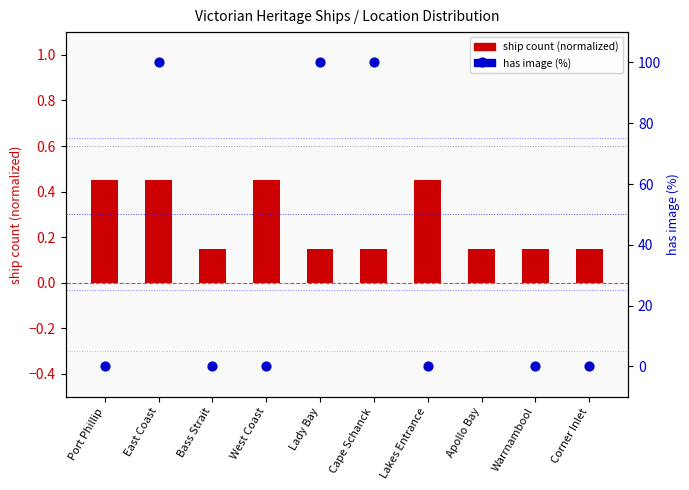

Which series has the largest total across all categories?

has image (%)